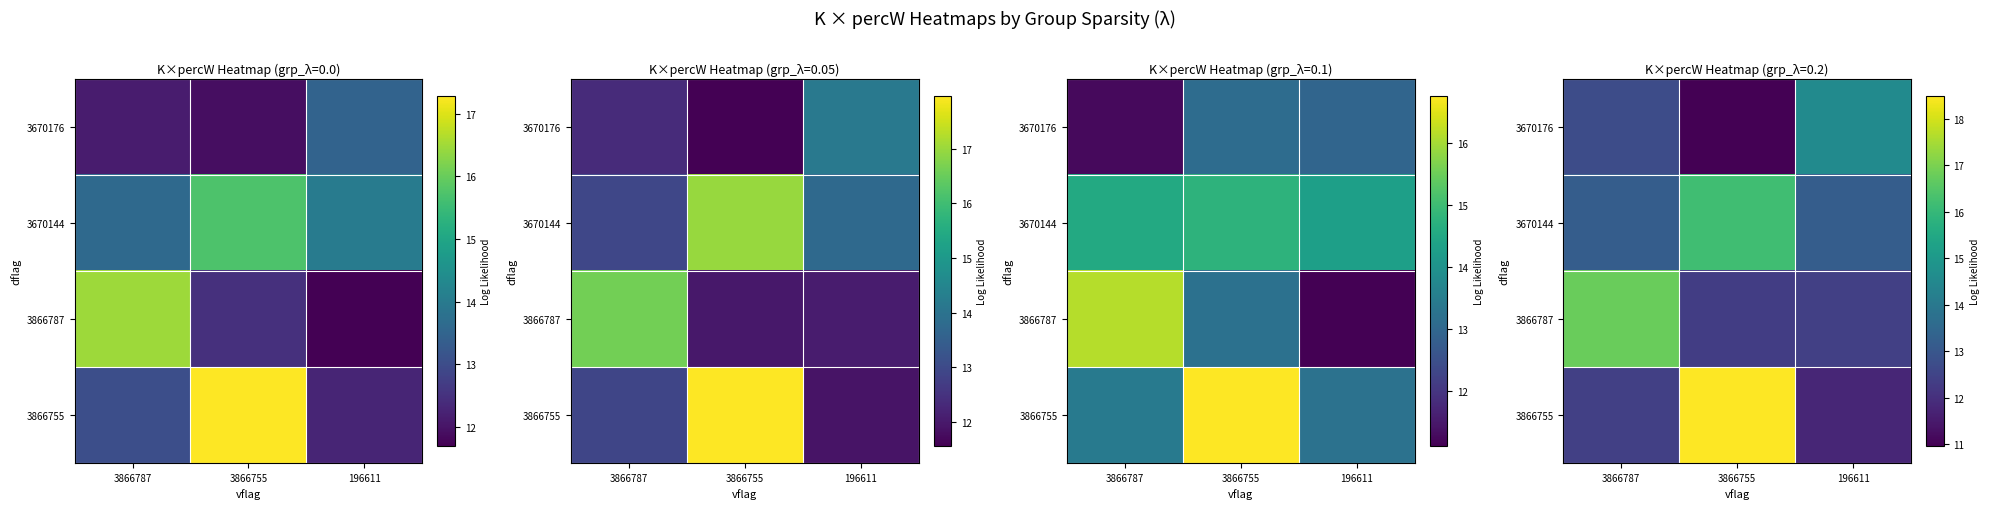

At which label is 3866787 closest to 14?

196611